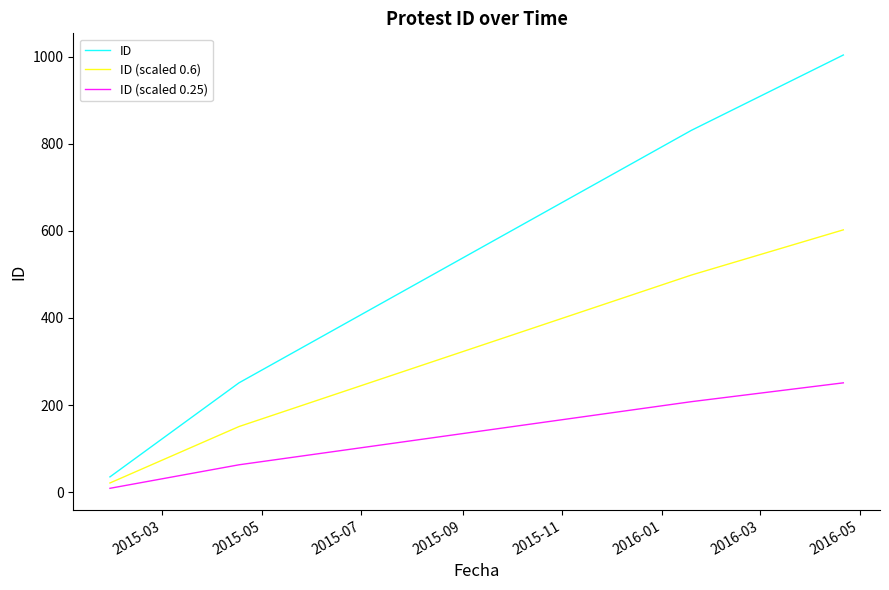

List the series in order of their overall mean, highest first.

ID, ID (scaled 0.6), ID (scaled 0.25)